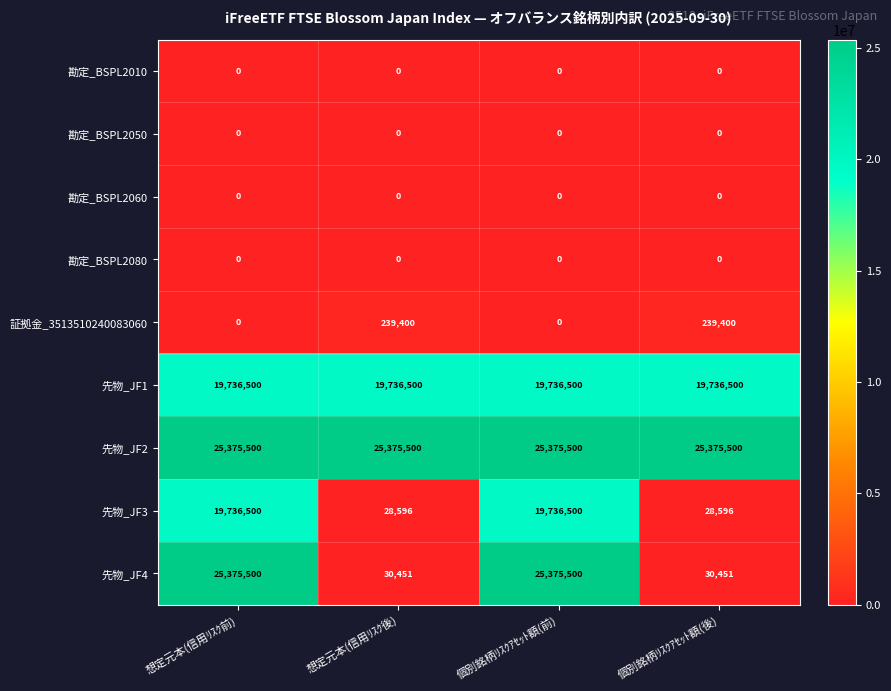

What is the maximum value shown in the chart?

25375500